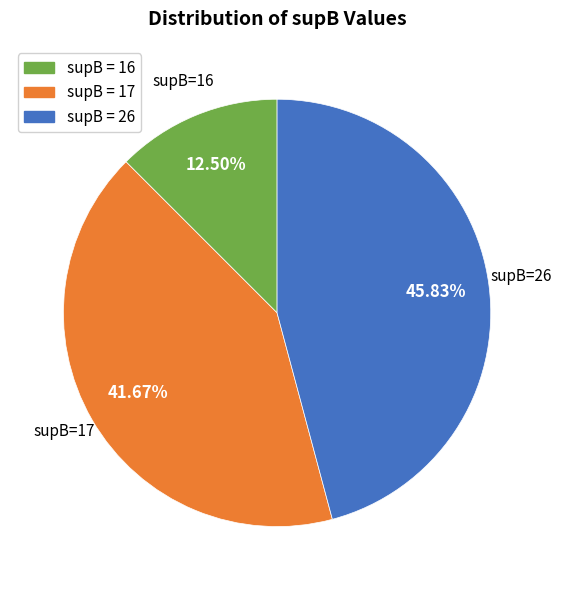

Which has a higher value, supB = 26 or supB = 17?

supB = 26